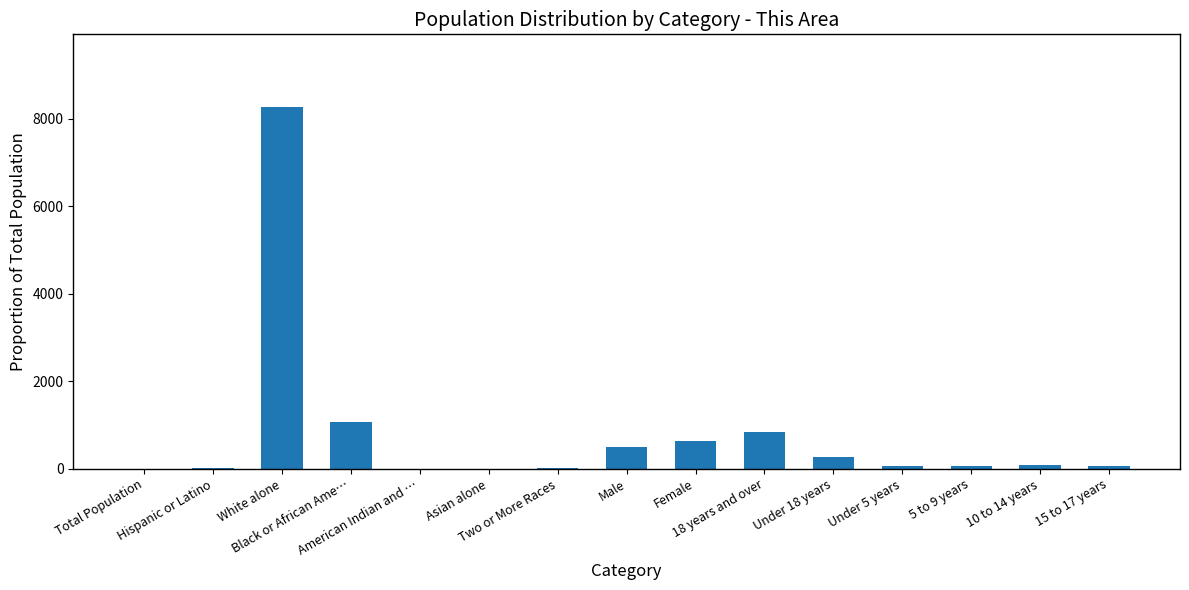

True or false: the data shows 1.5 at Asian alone.

True